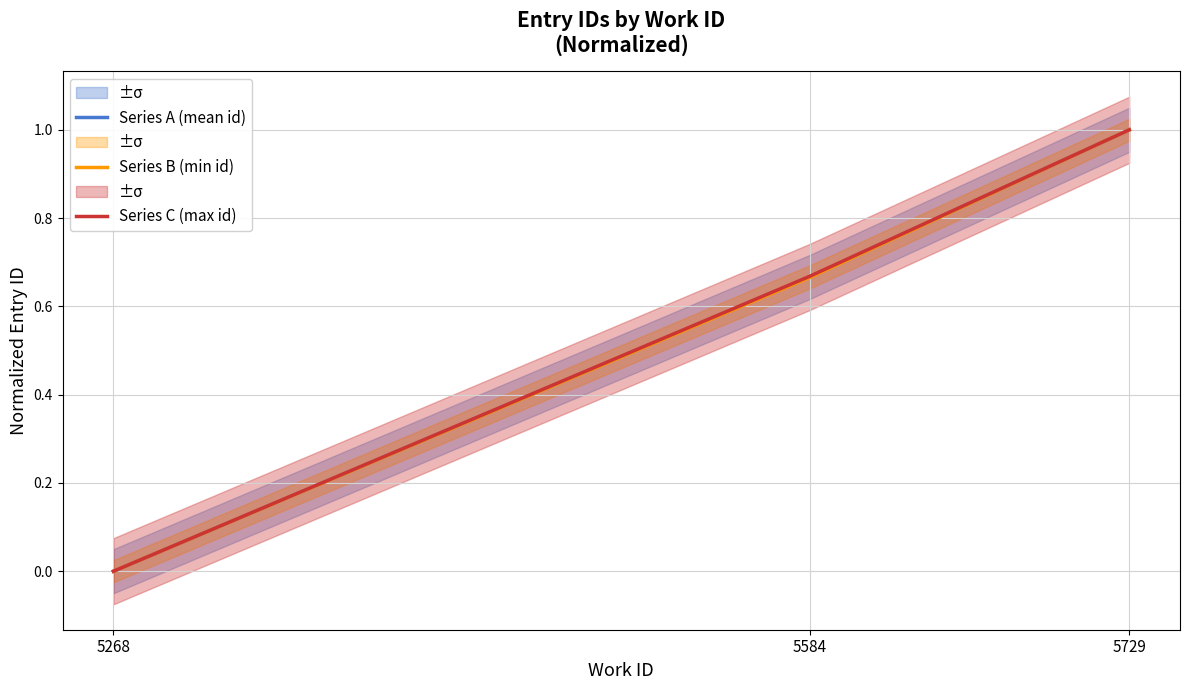

At which category is the sum across all series the highest?

5729